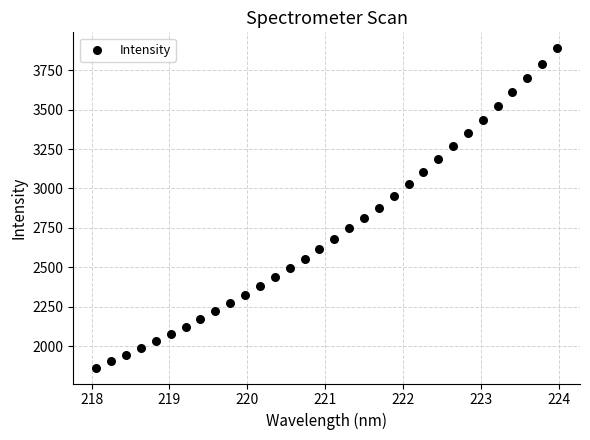

What is the range of Y values (max minus min)?

2025.5